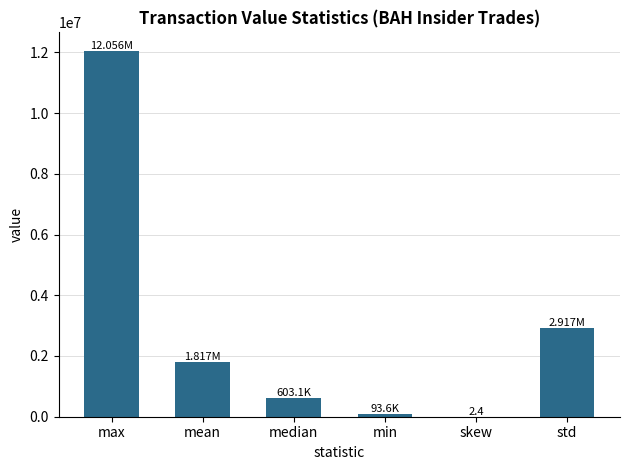

How many values exceed 1817438?

3